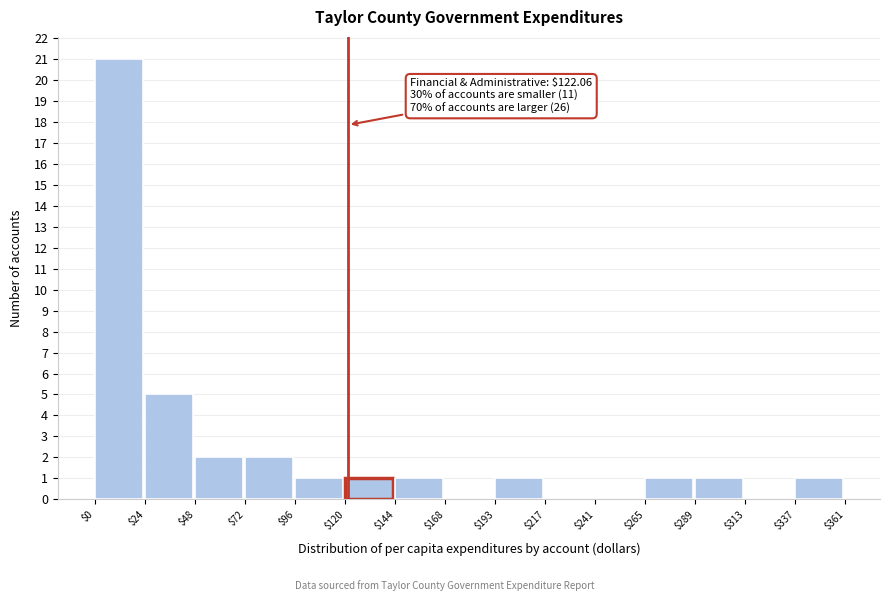

Which range on the x-axis has the tallest bar?

$0 to $24